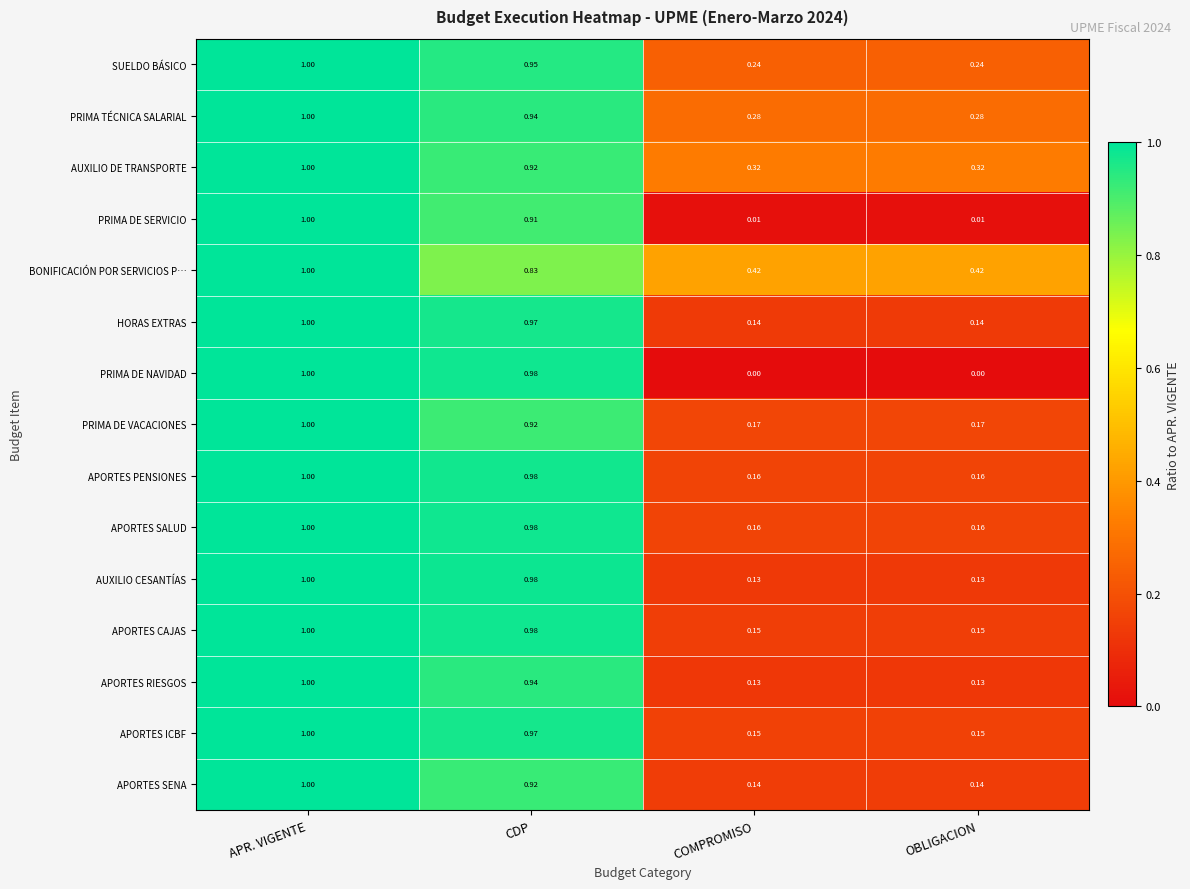

At which label does APORTES ICBF reach its peak?

APR. VIGENTE